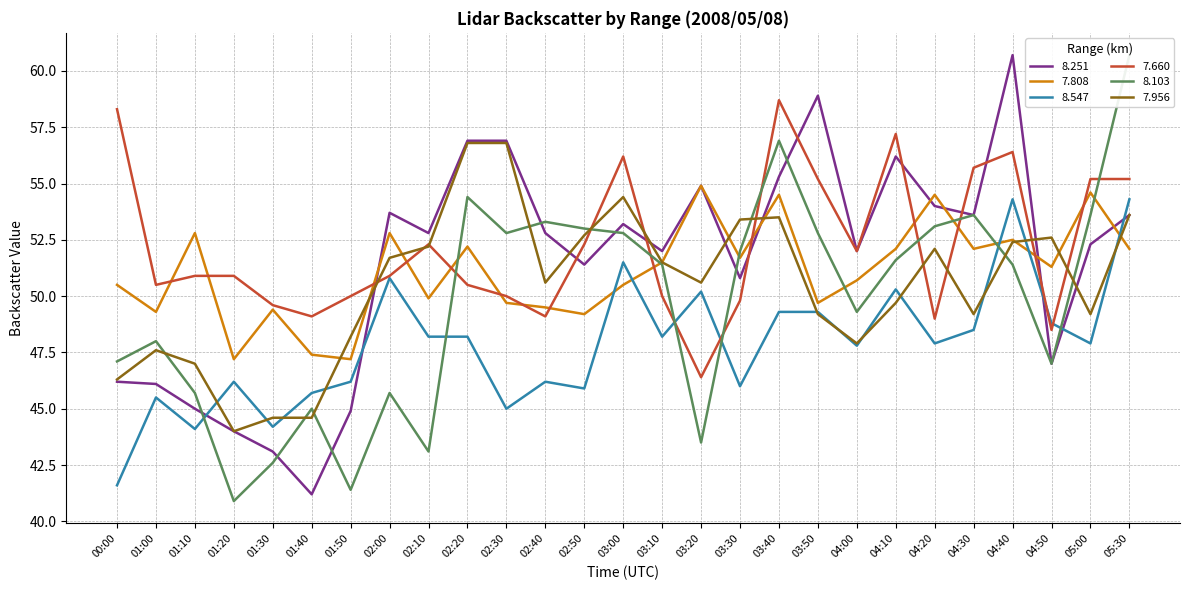

At how many categories does at least one series exceed 56?

9